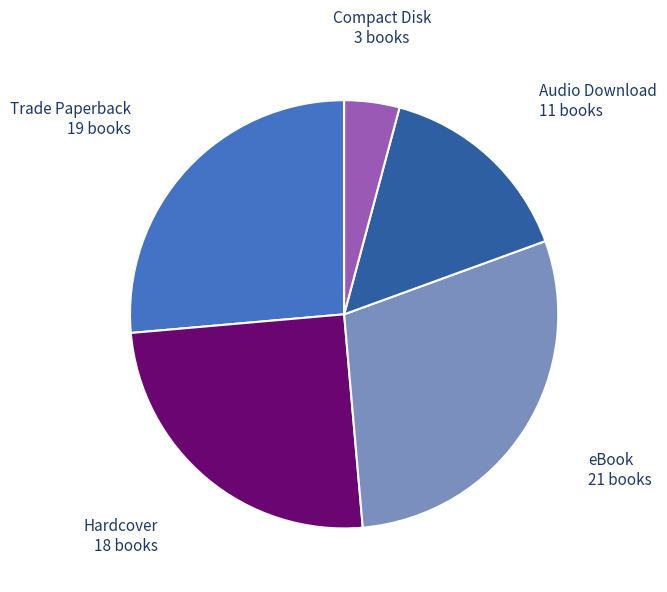

Count the number of slices in the pie.

5